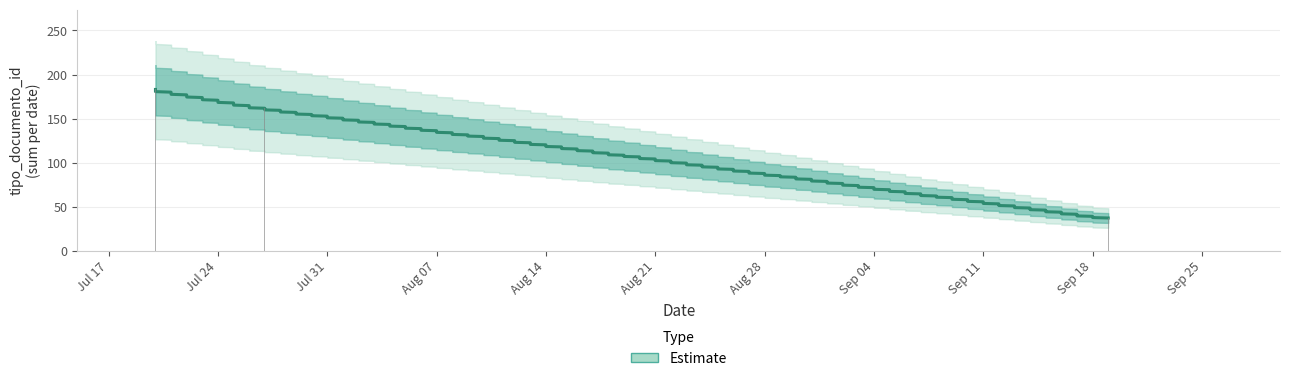

What is the label of the 2nd bar from the left?

2023-07-20